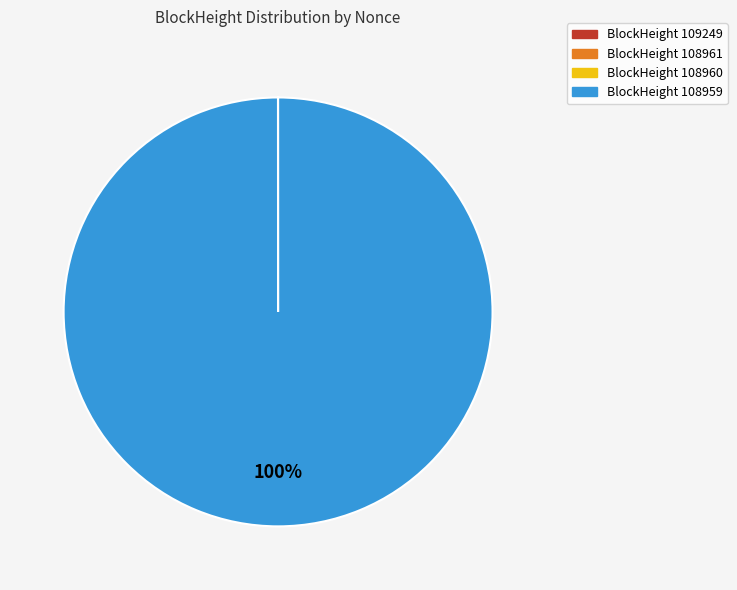

To the nearest percent, what is the difference between the largest and smallest slice percentages?

100%